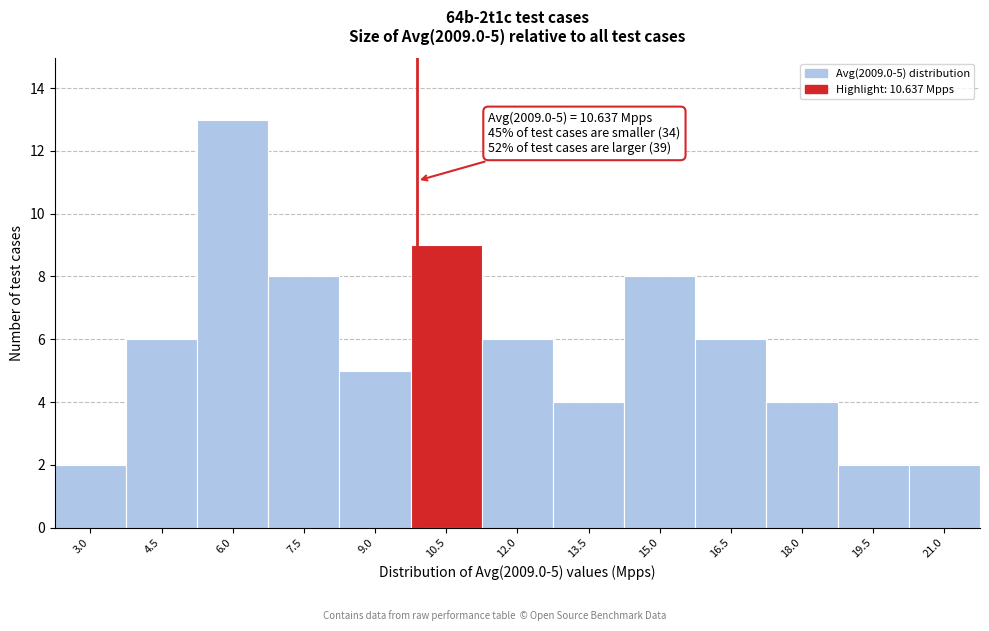

Reading left to right, extract all data points from this chart.

3.0=2	4.5=6	6.0=13	7.5=8	9.0=5	10.5=9	12.0=6	13.5=4	15.0=8	16.5=6	18.0=4	19.5=2	21.0=2